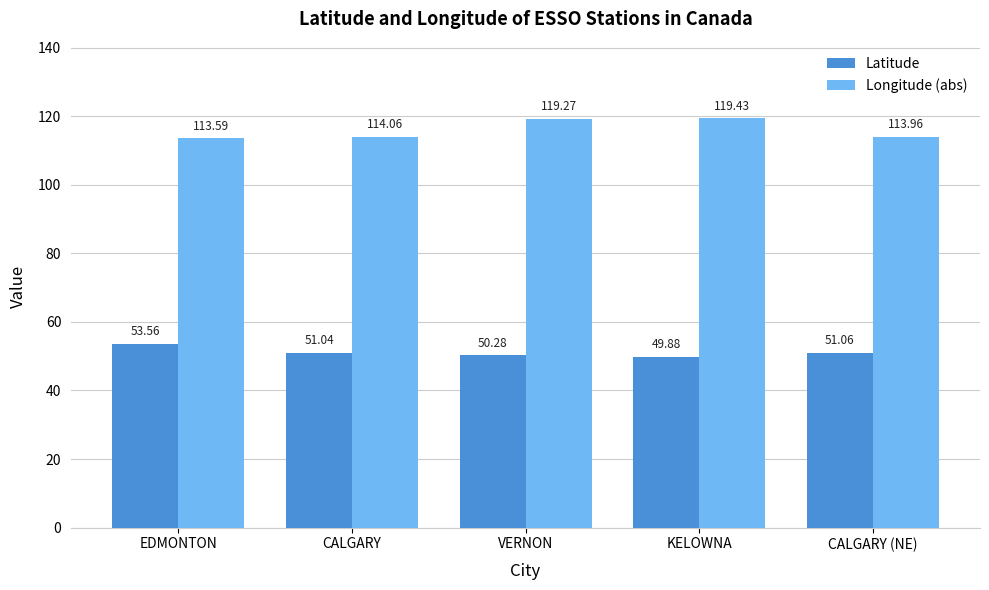

Is the value of Latitude at KELOWNA greater than the value of Longitude (abs) at CALGARY (NE)?

No